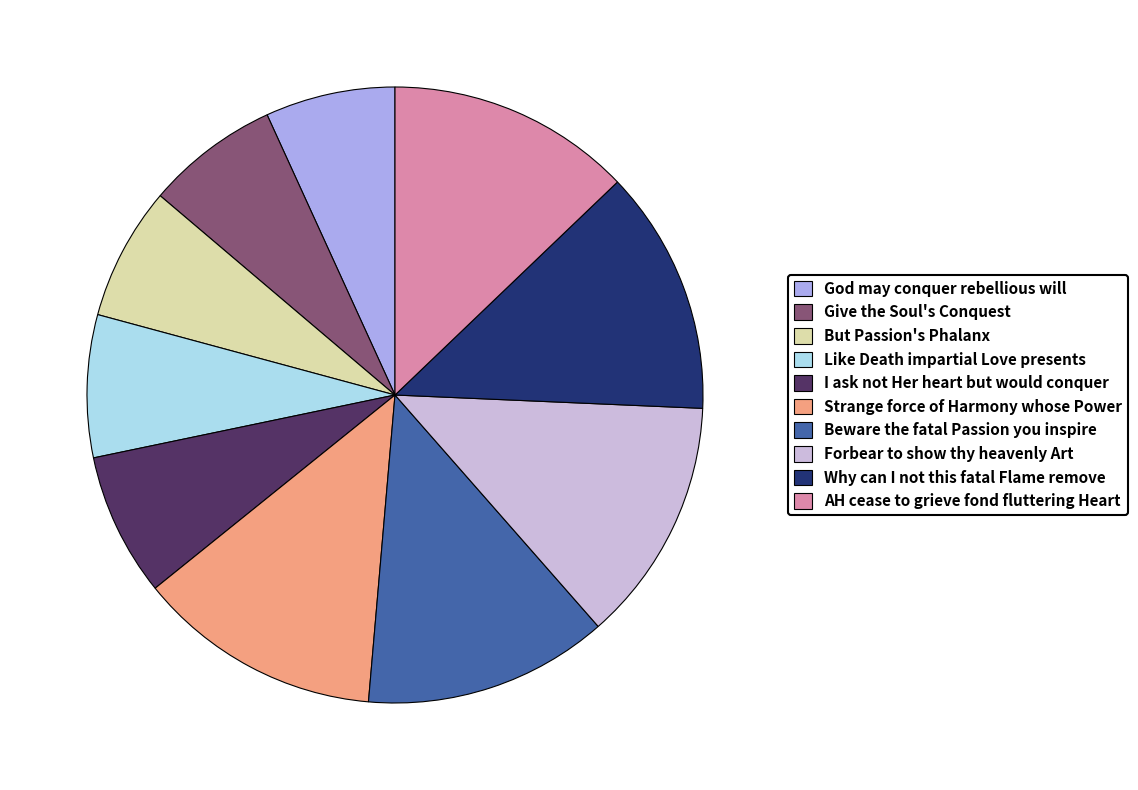

What is the ratio of the value at Why can I not this fatal Flame remove to the value at Beware the fatal Passion you inspire?

1.0